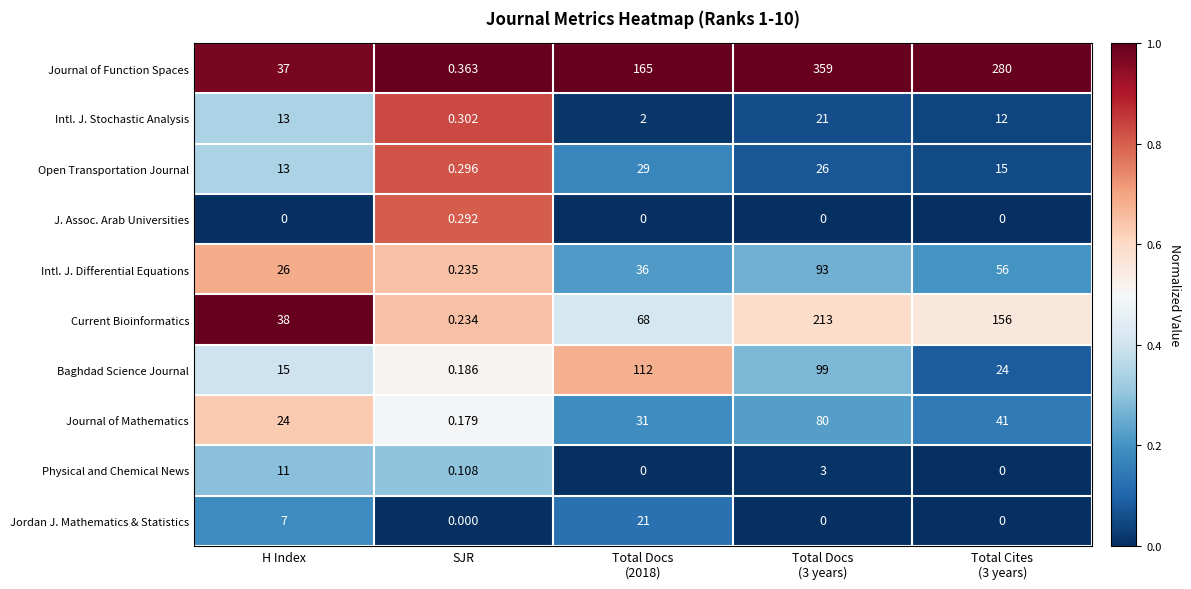

Count the number of data series in this chart.

10